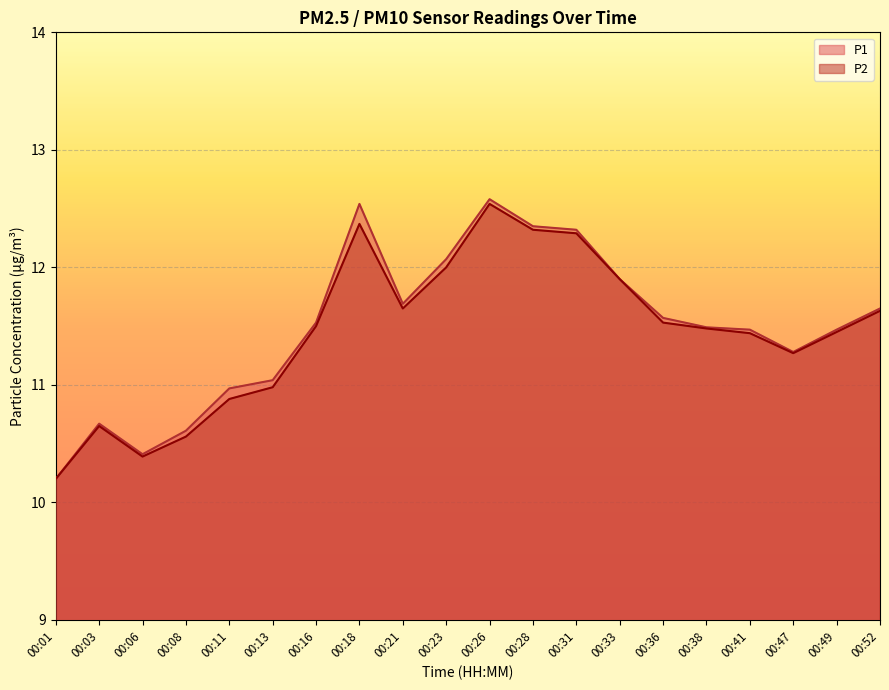

What are all the series names shown in the legend?

P1, P2